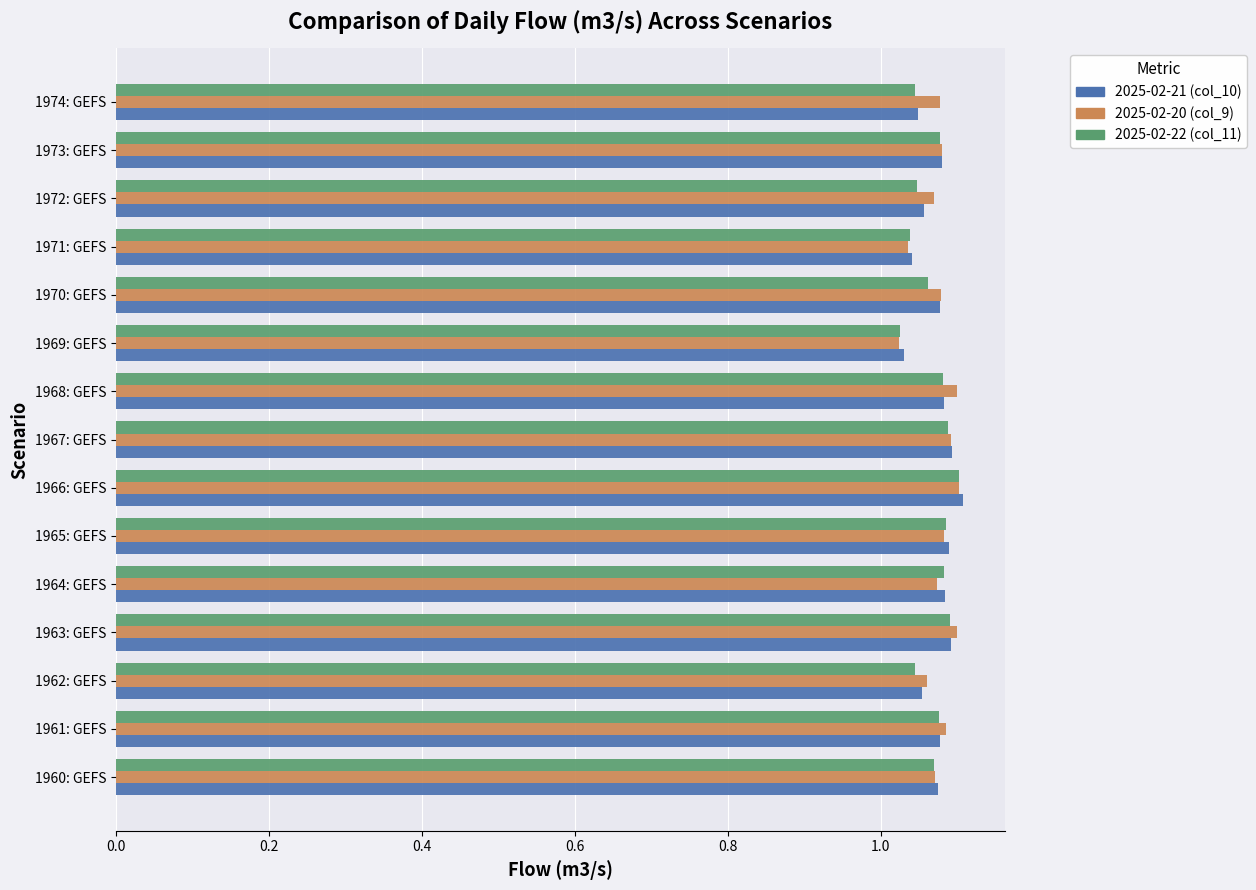

The 2025-02-20 (col_9) series shows 1.1 at 1970: GEFS. True or false?

True